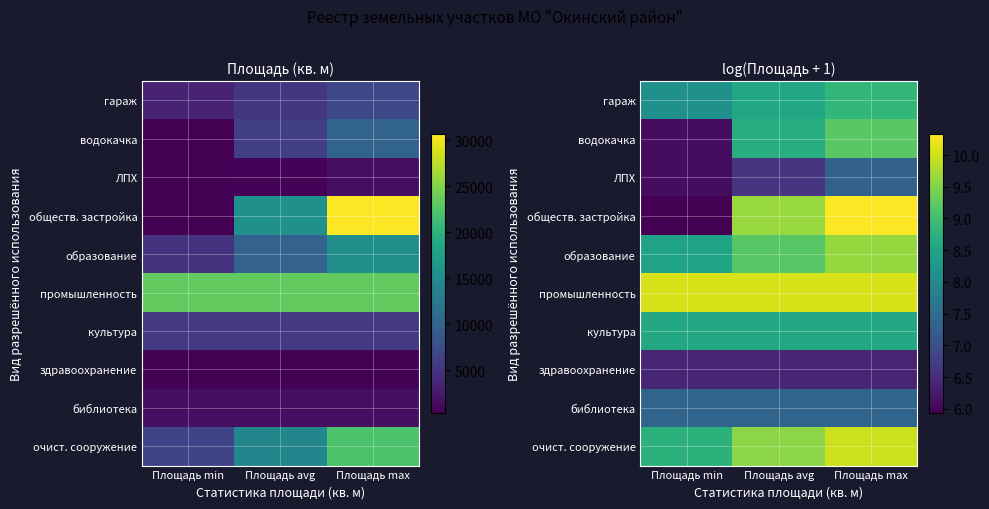

What is the total value across all series at Площадь min?

75.9